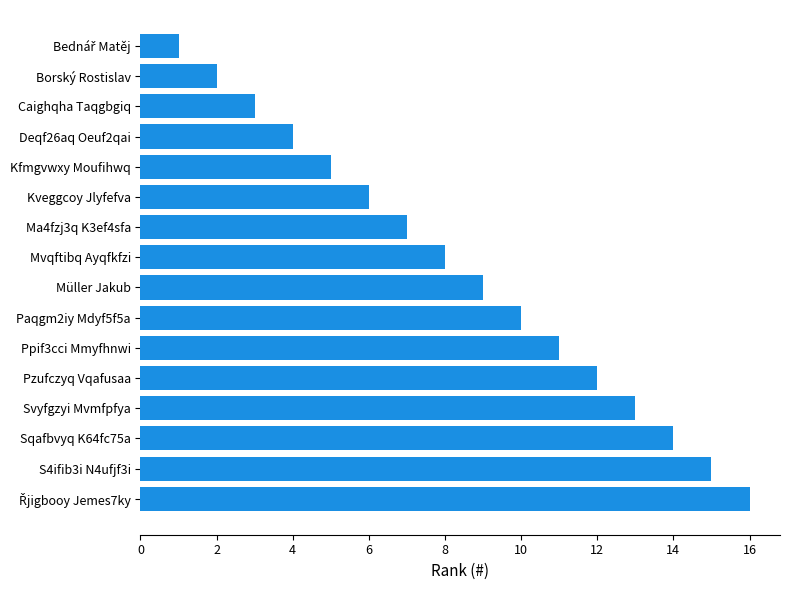

Between Svyfgzyi Mvmfpfya and S4ifib3i N4ufjf3i, which is larger?

S4ifib3i N4ufjf3i